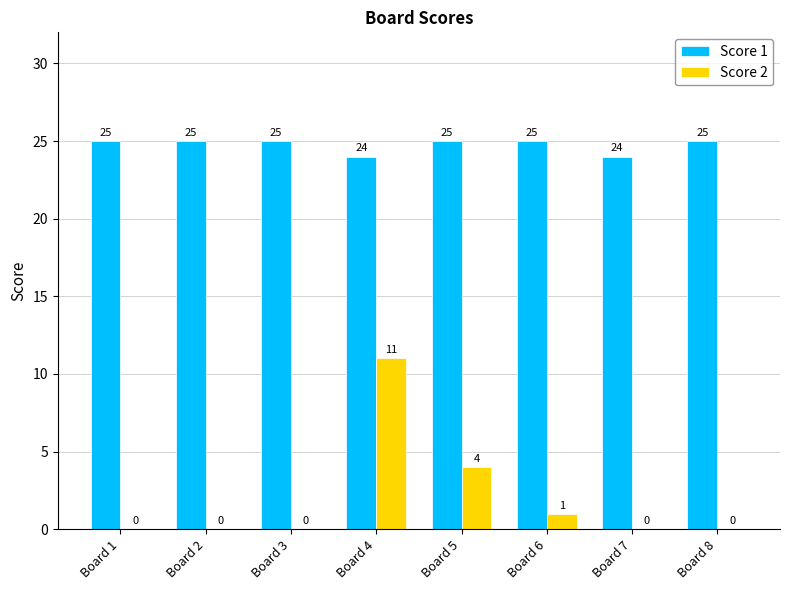

What is the maximum value shown in the chart?

25